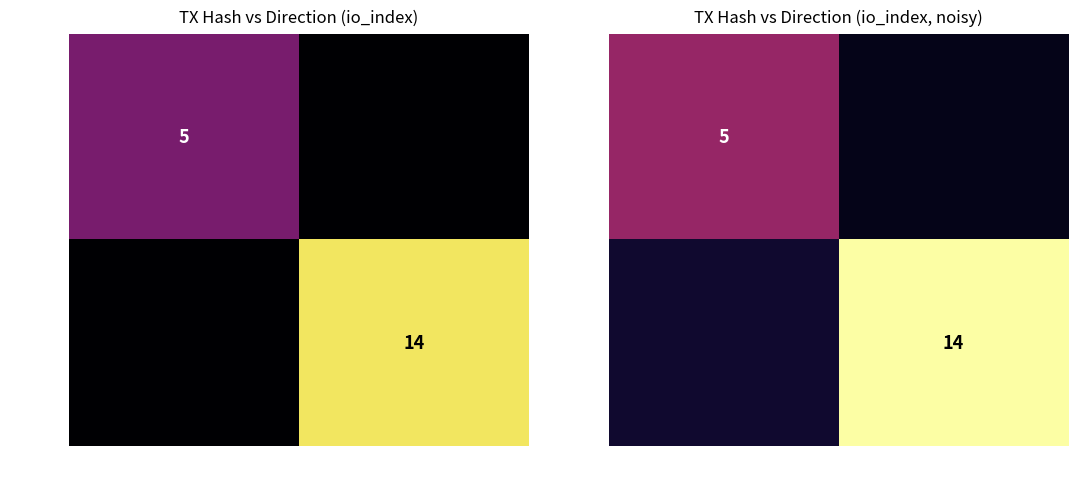

What is the lowest value of the 8779ea… series?

1.3